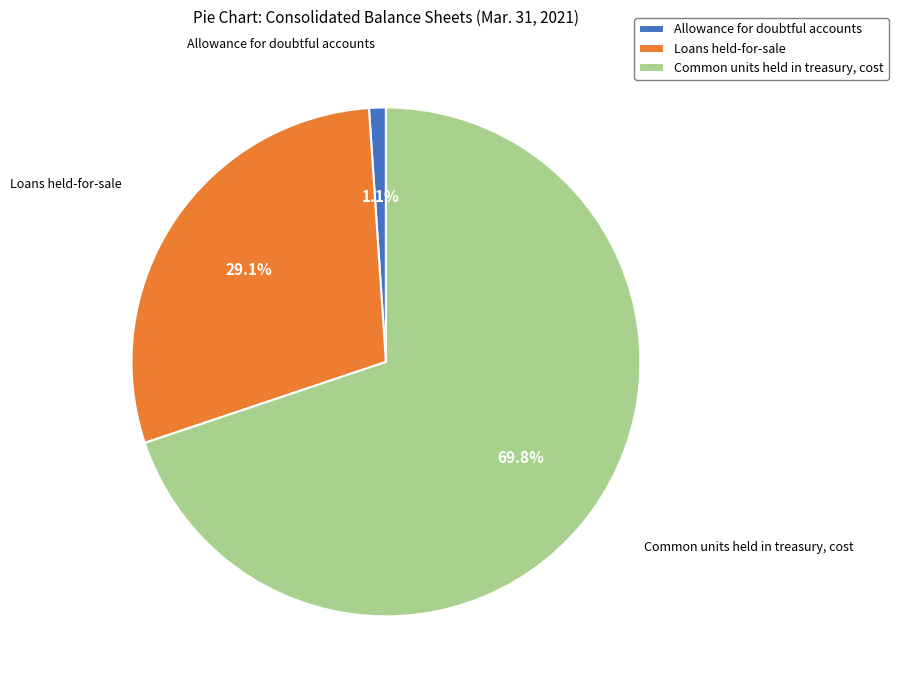

What is the total percentage of Allowance for doubtful accounts and Loans held-for-sale?

30.2%